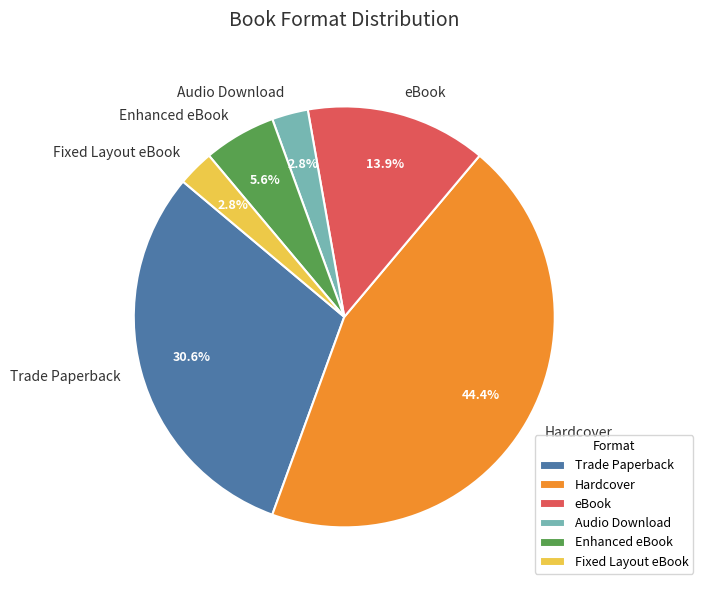

What is the largest slice in the pie chart?

Hardcover